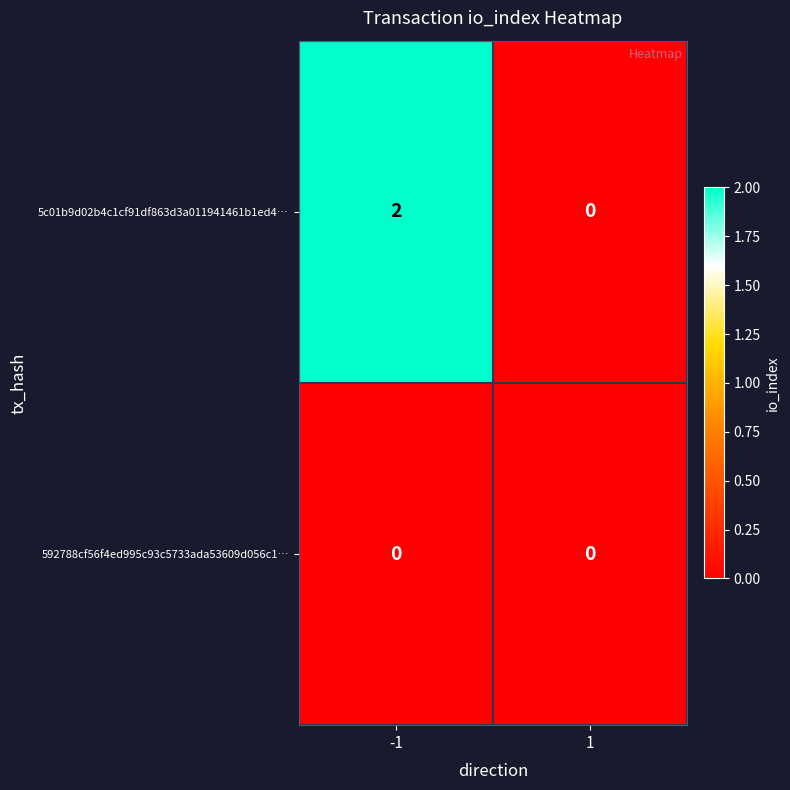

List the labels in order of 5c01b9d02b4c1cf91df863d3a011941461b1ed4… value, smallest first.

1, -1